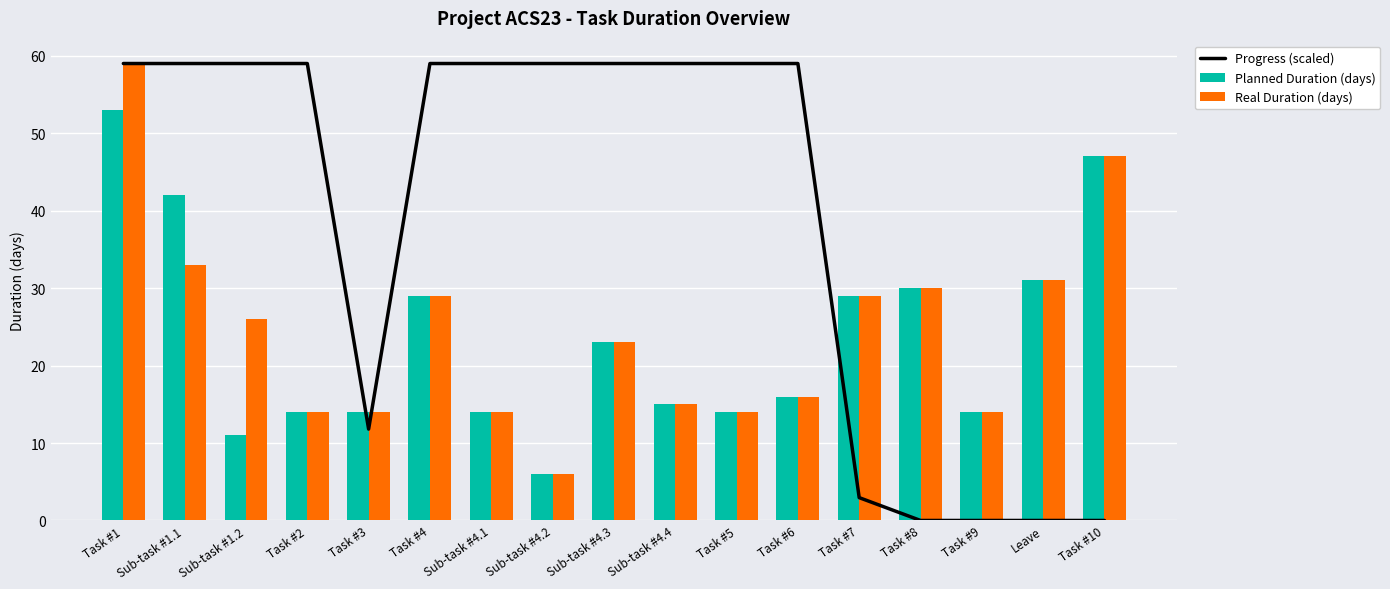

Is it true that Planned Duration (days) equals 44.2 at Task #8?

False